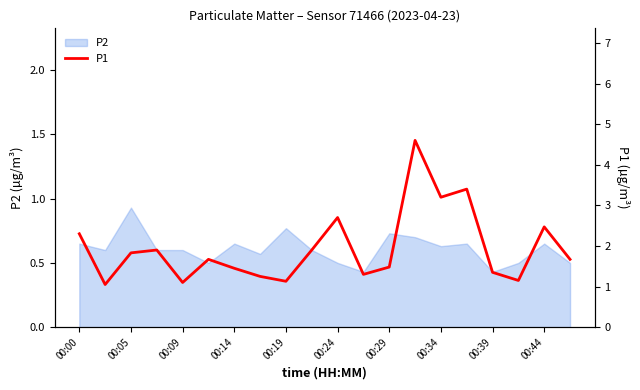

True or false: P2 has a value of 0.5 at 00:24.

True